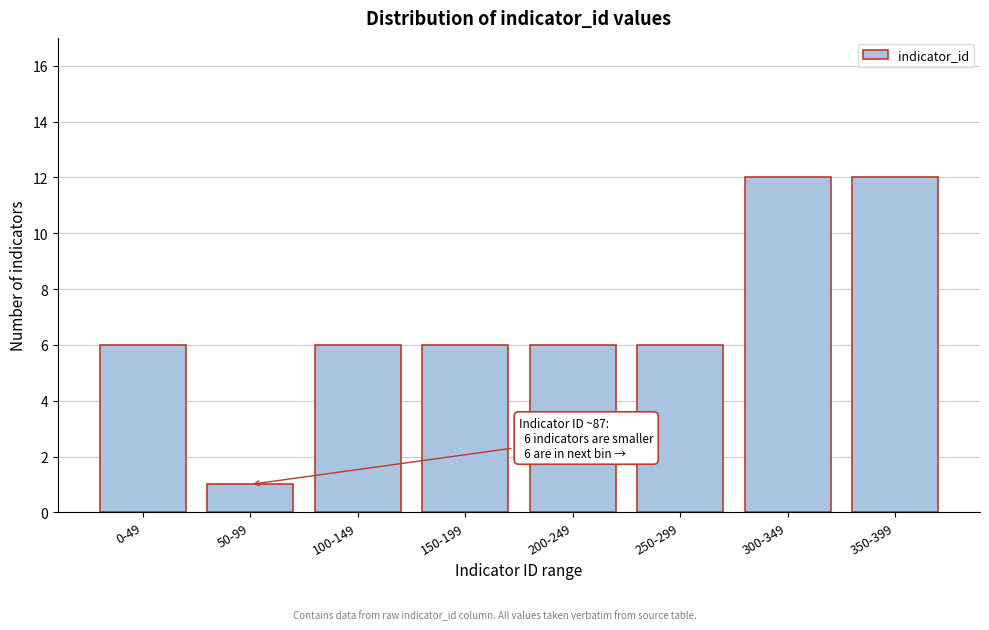

Reading right to left, transcribe all the data shown in this chart.

12	12	6	6	6	6	1	6